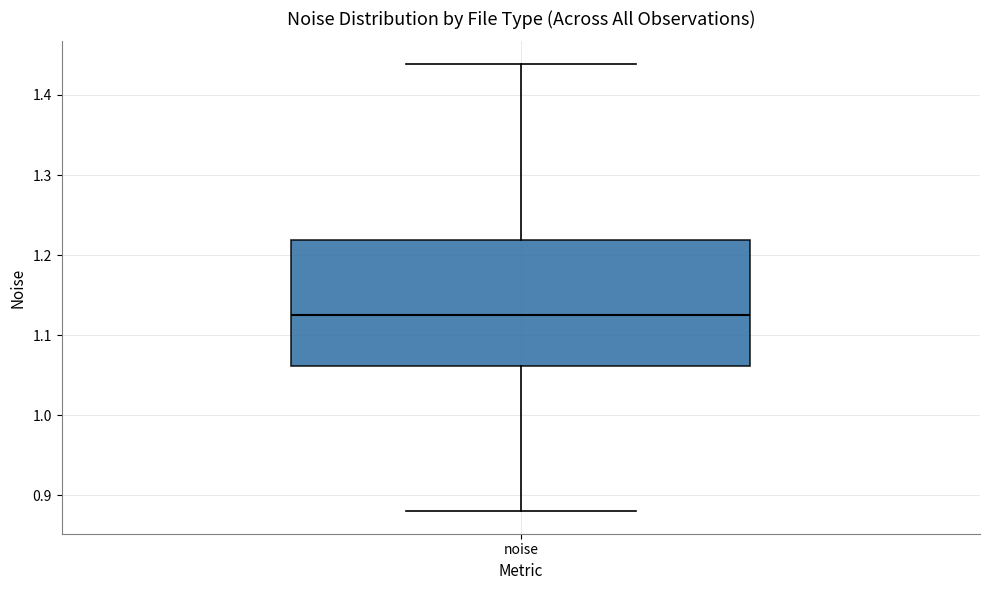

Transcribe this box plot: give where the median line is, the range the box spans, and where the two whiskers end, as read against the y-axis. The values are not printed on the chart, so give them approximately, as read against the axis.

median 1.13, box 1.06 to 1.22, whiskers 0.88 to 1.44